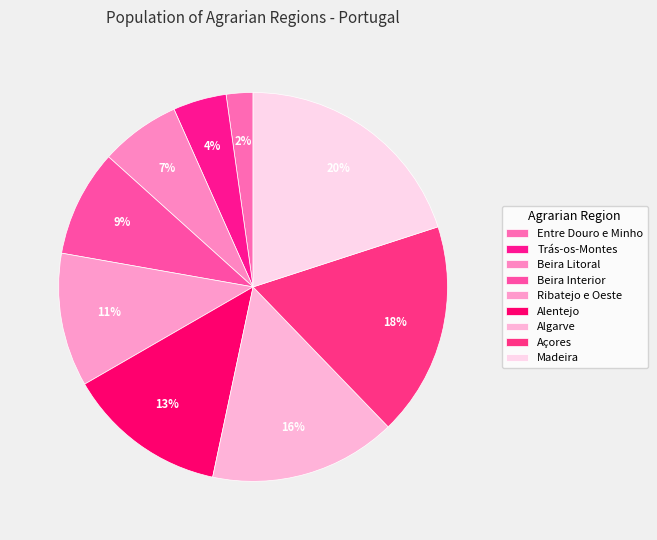

Which slice is the largest?

Madeira